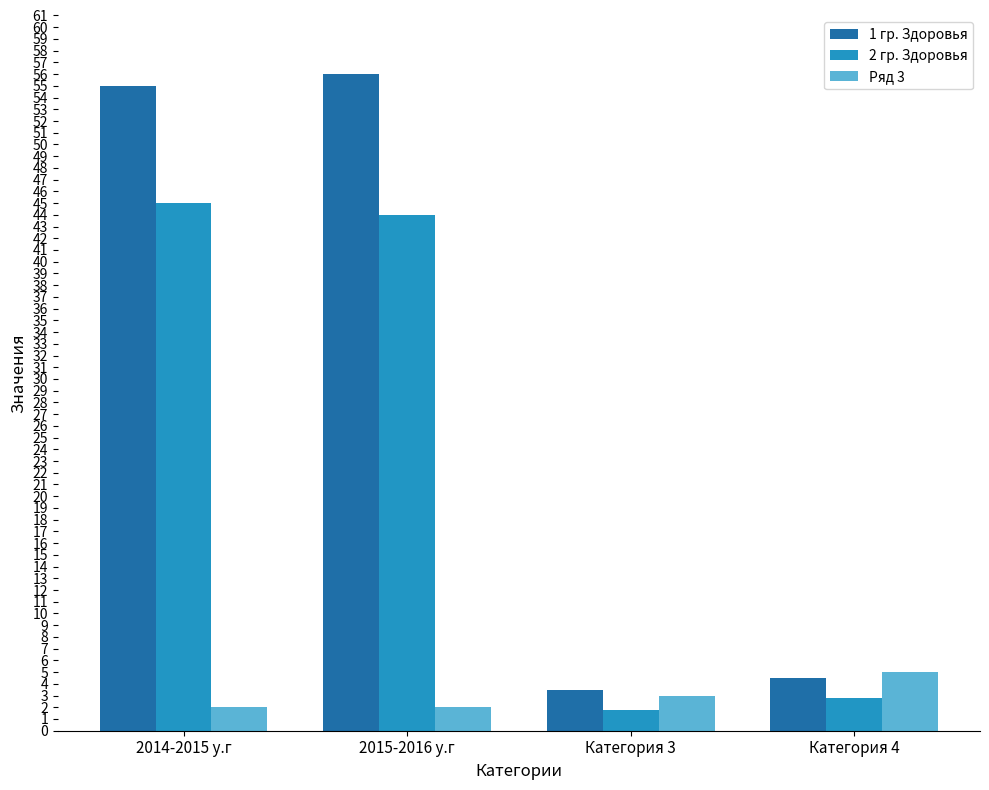

What is the sum of all Ряд 3 values?

12.0